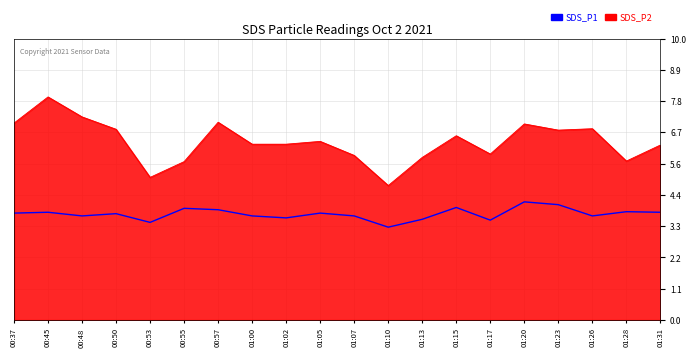

True or false: SDS_P2 and SDS_P1 cross at least once.

False